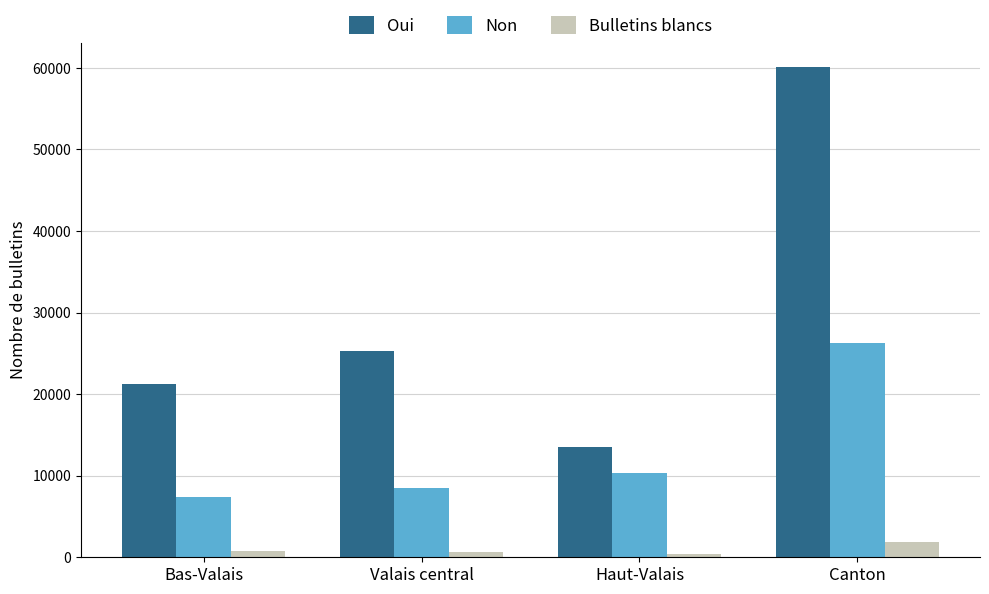

Rank the series by their maximum value, from highest to lowest.

Oui, Non, Bulletins blancs